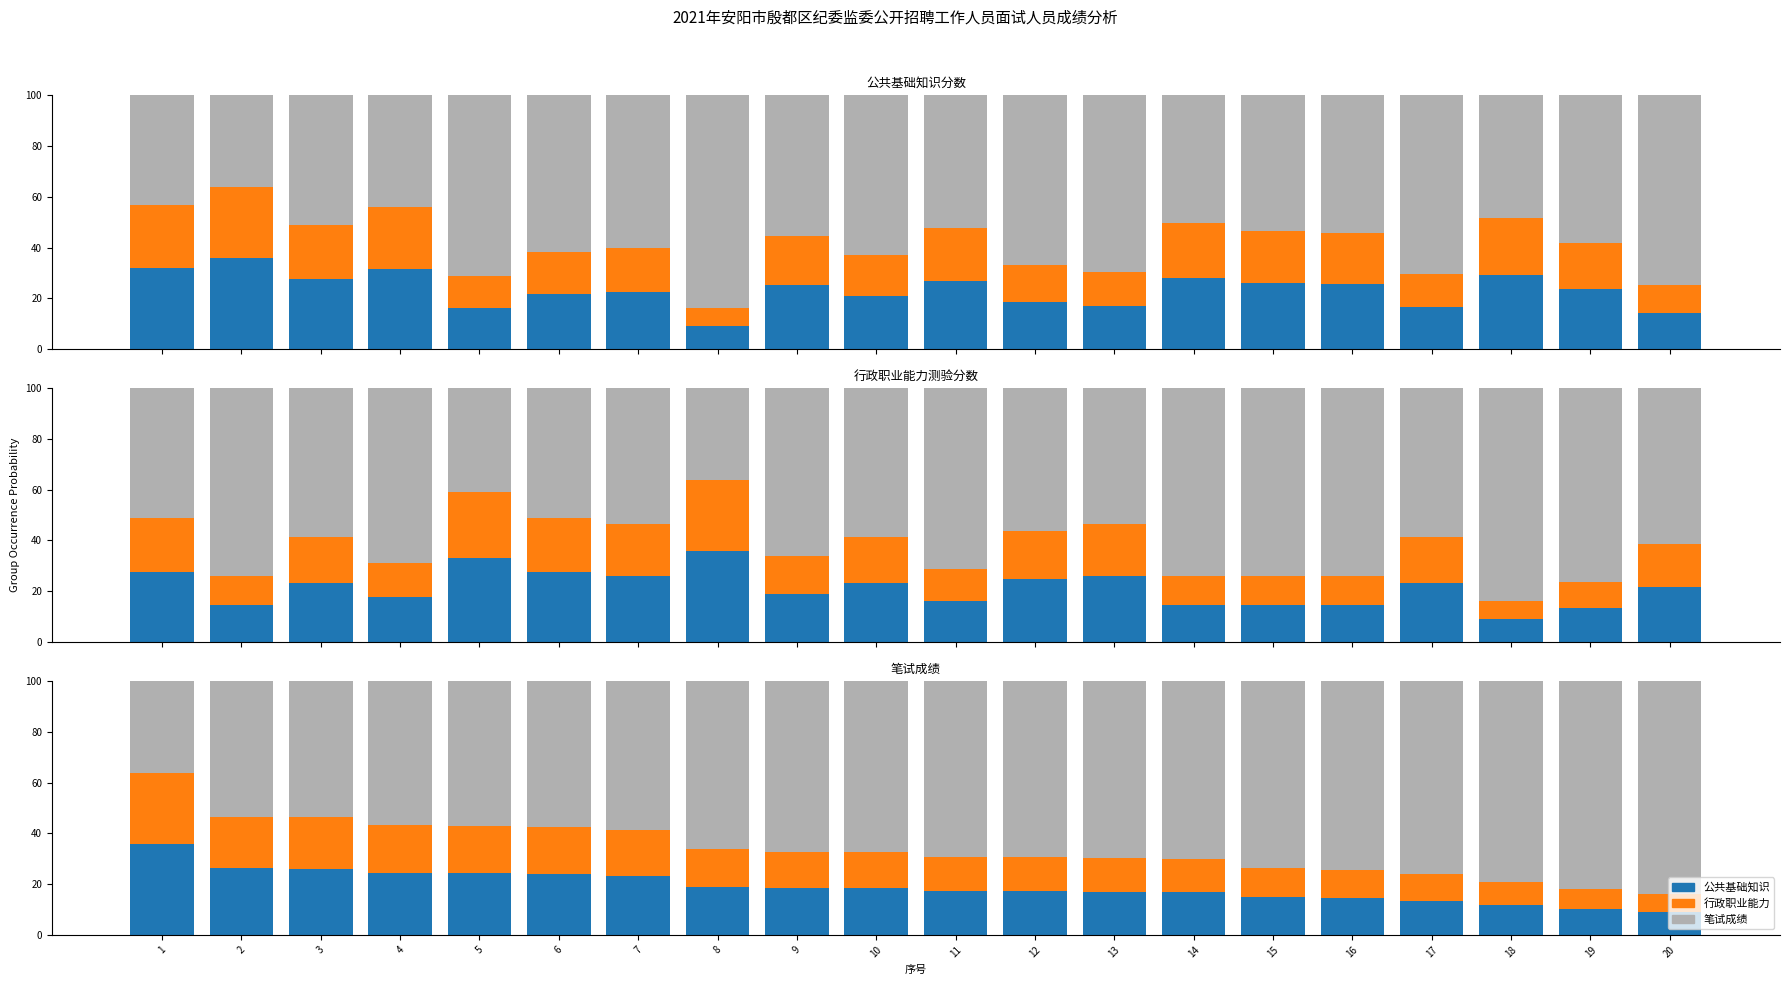

What is the value of the 笔试成绩 bar at the 19th from the left?

81.9